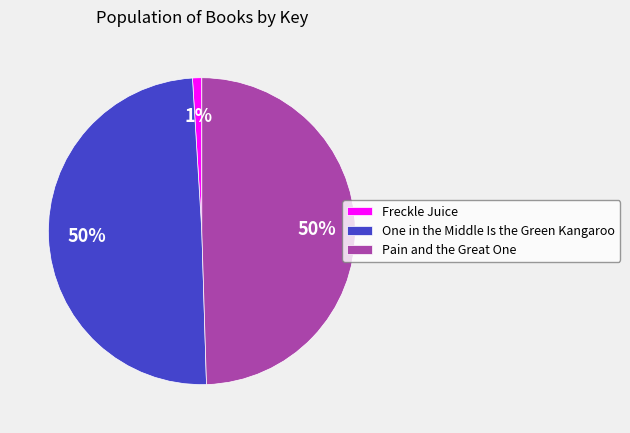

To the nearest percent, what is the combined percentage of One in the Middle Is the Green Kangaroo and Freckle Juice?

50%